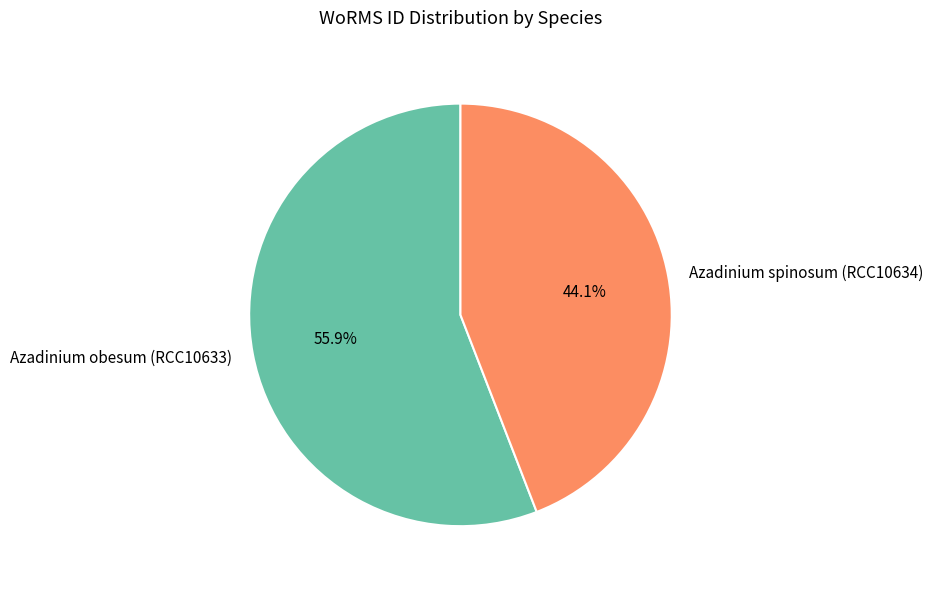

To the nearest percent, what is the combined percentage of Azadinium obesum (RCC10633) and Azadinium spinosum (RCC10634)?

100%